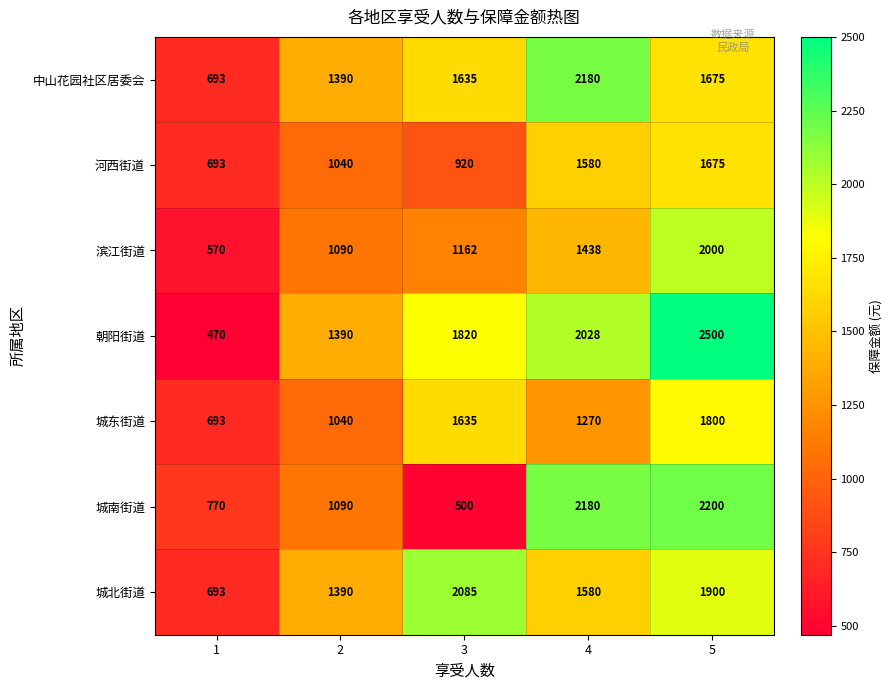

List the labels in order of 城北街道 value, smallest first.

1, 2, 4, 5, 3